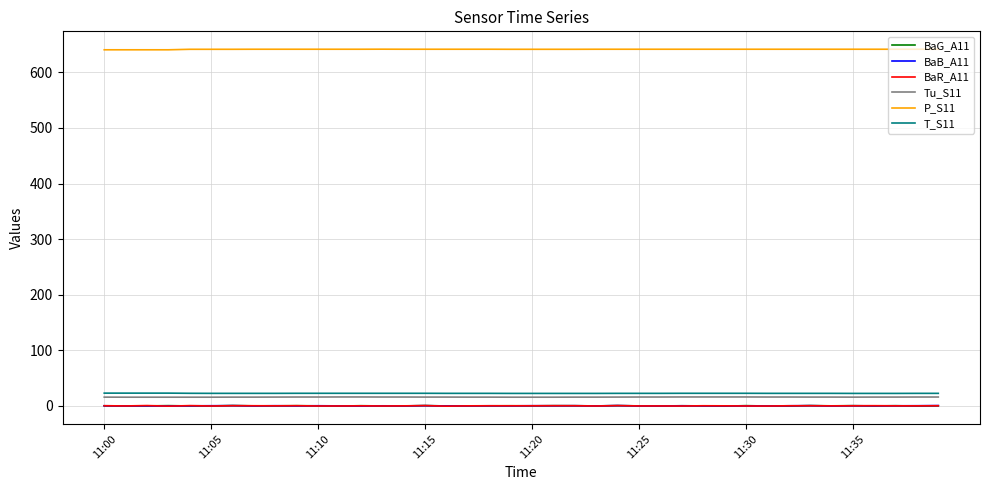

Which series has the largest total across all categories?

P_S11